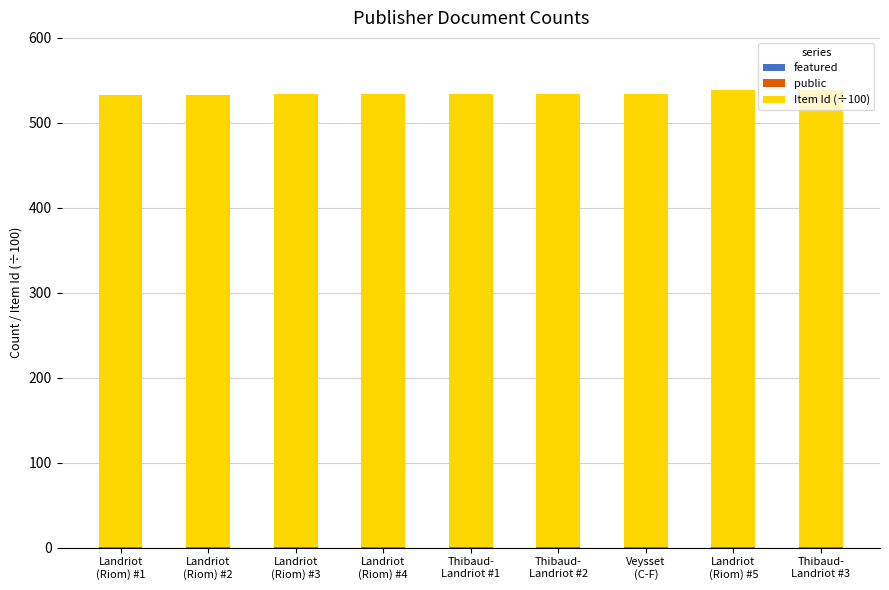

What is the total value across all series at Landriot
(Riom) #2?

532.5